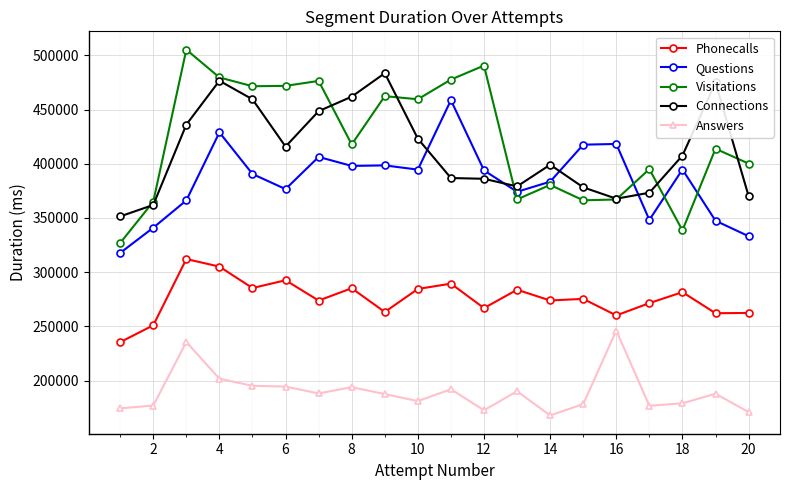

List the series in order of their peak value, lowest first.

Answers, Phonecalls, Questions, Connections, Visitations